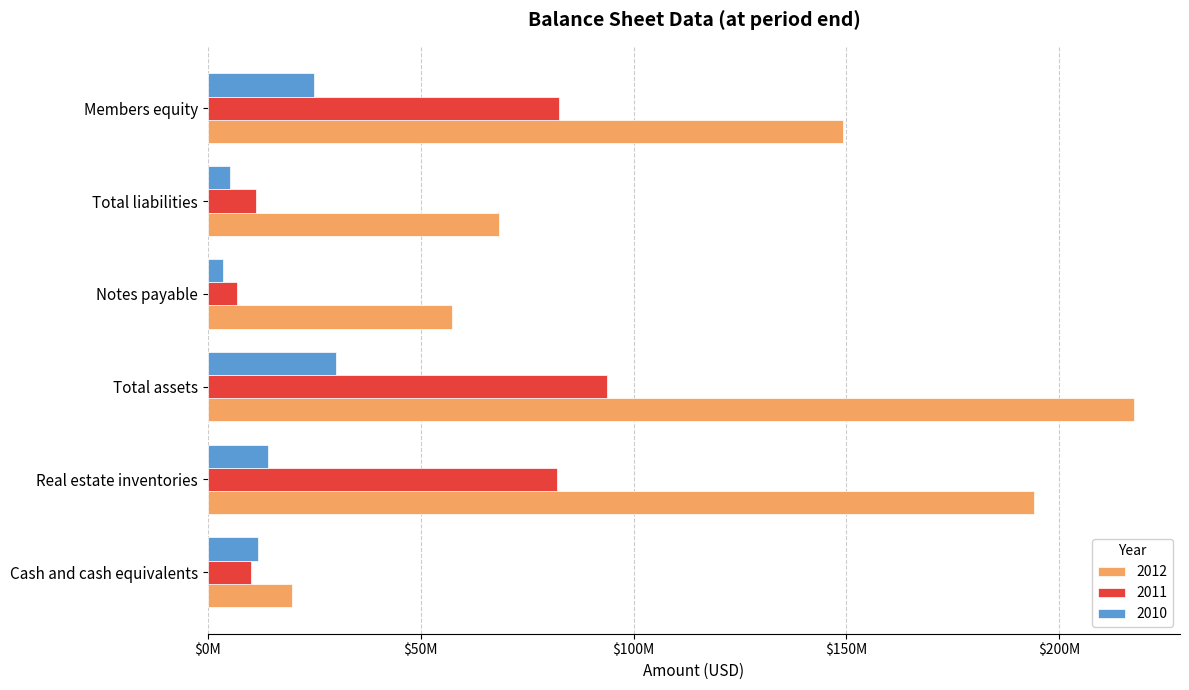

At which category is the sum across all series the highest?

Total assets